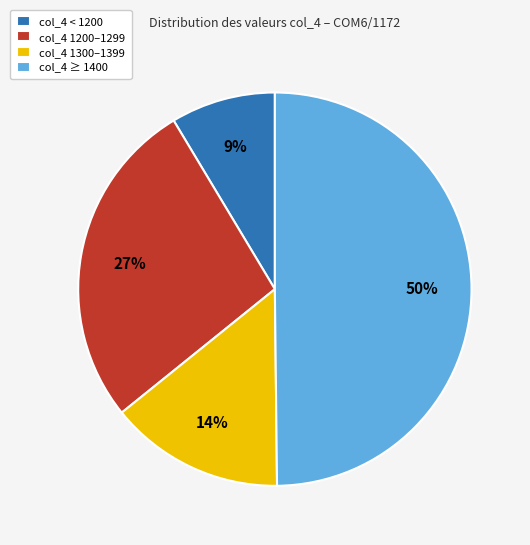

Combined, do col_4 1300–1399 and col_4 < 1200 account for over 50%?

No